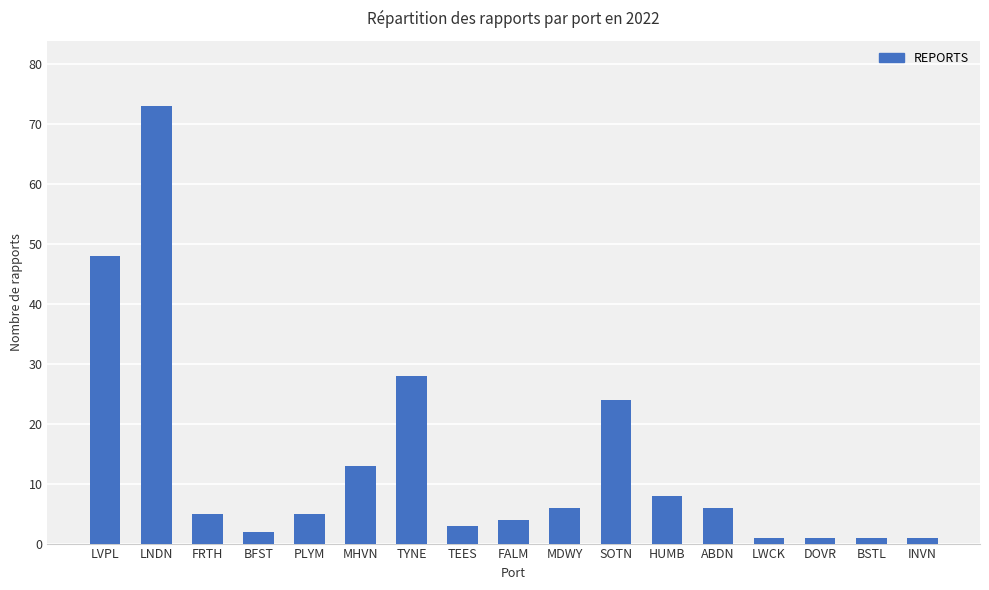

What is the difference between the values at INVN and TYNE?

27